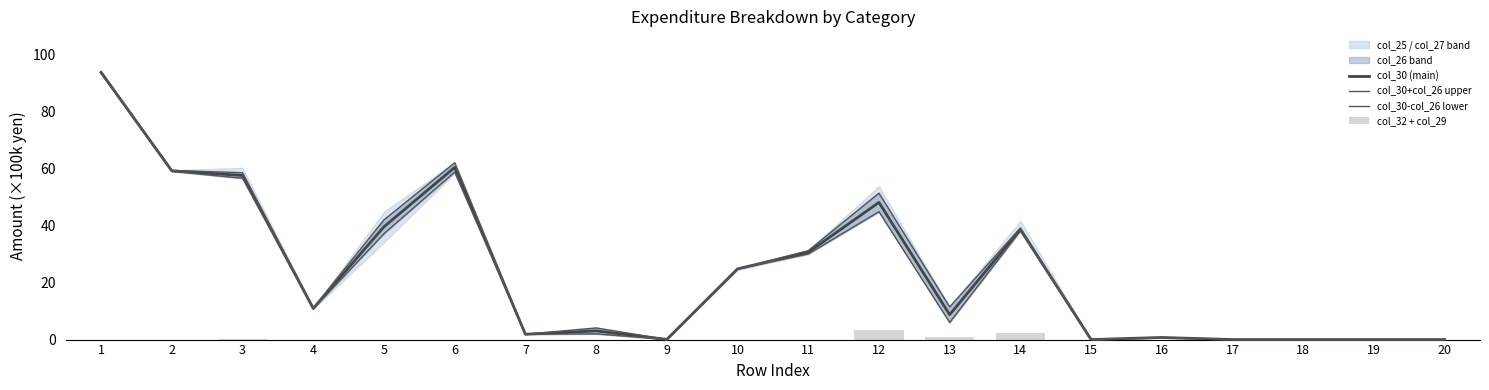

The value of col_30-col_26 lower at 11 is 40.0. True or false?

False